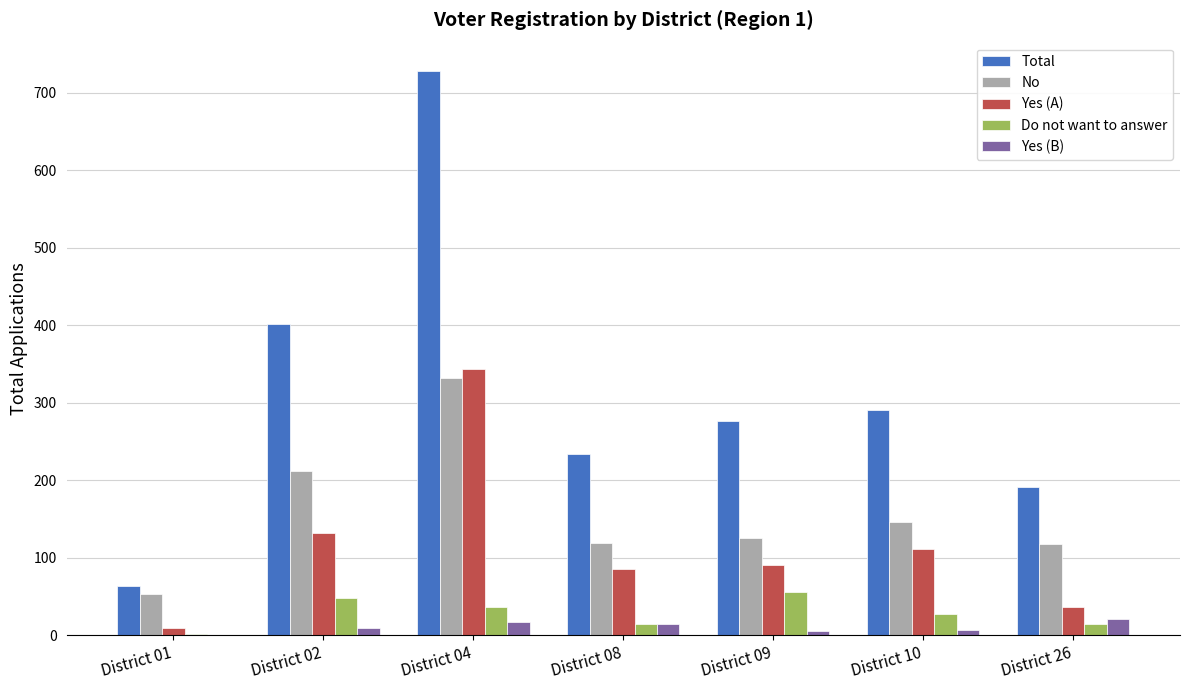

How many groups of bars are there?

7